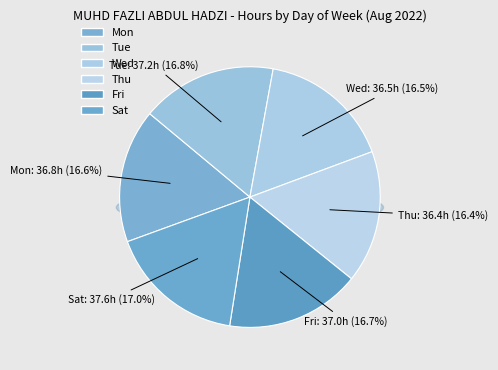

Do 9 and 18 together represent more than half of the pie?

No